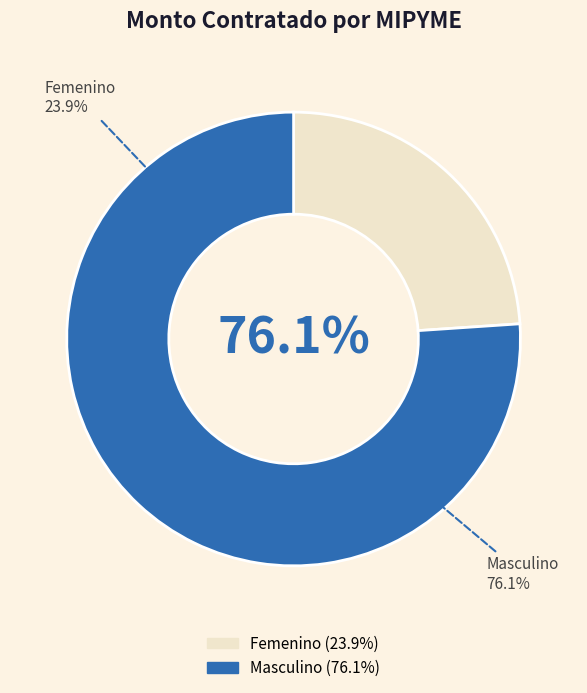

Is it true that Masculino is 84% of the pie?

False